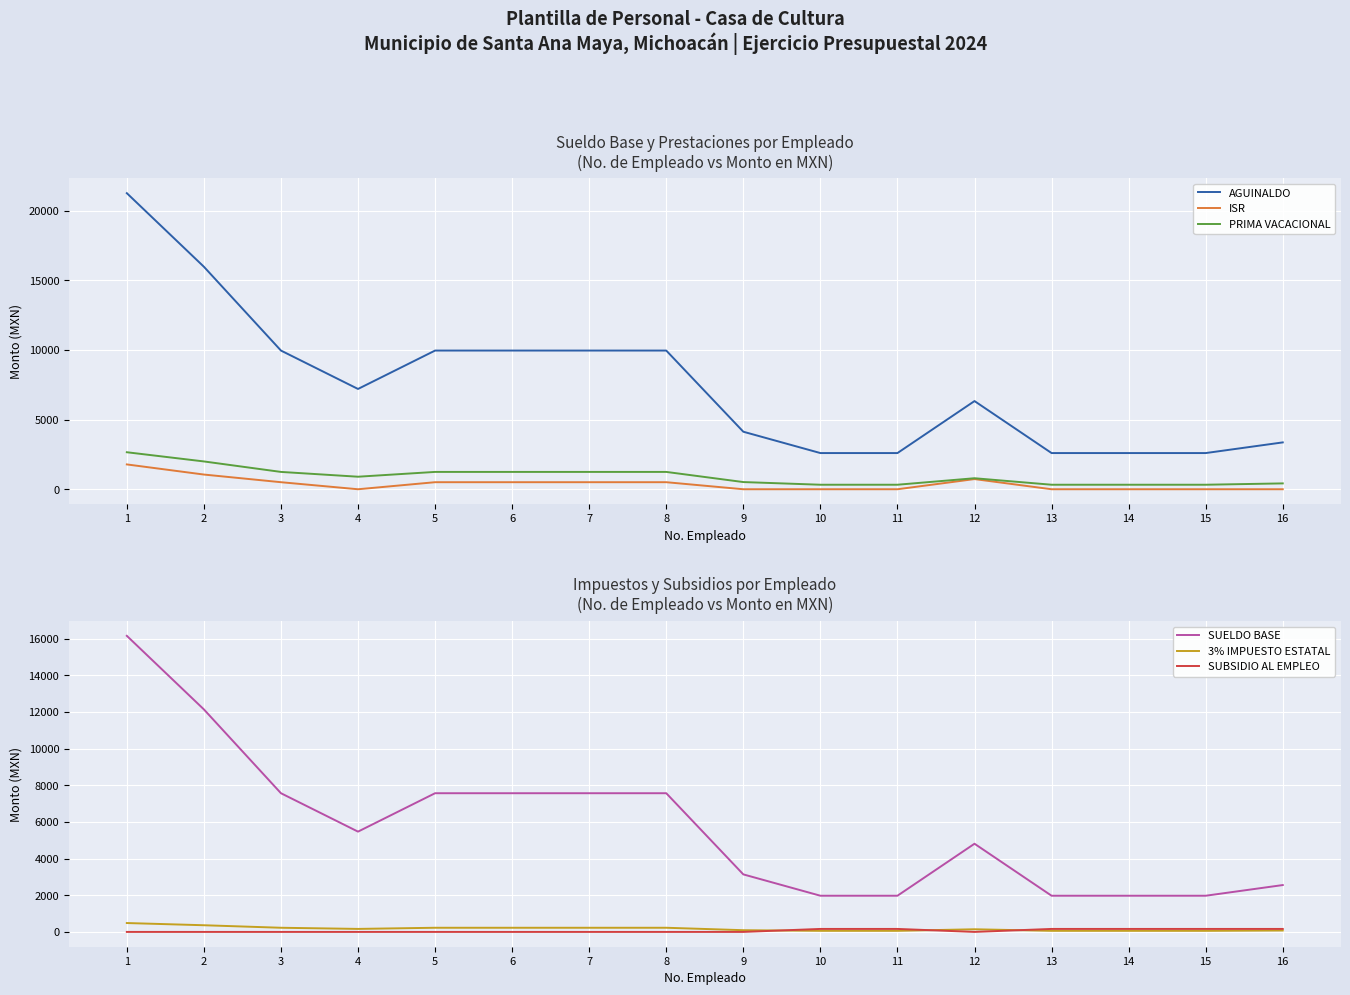

The value of PRIMA VACACIONAL at 11 is 324.8. True or false?

True